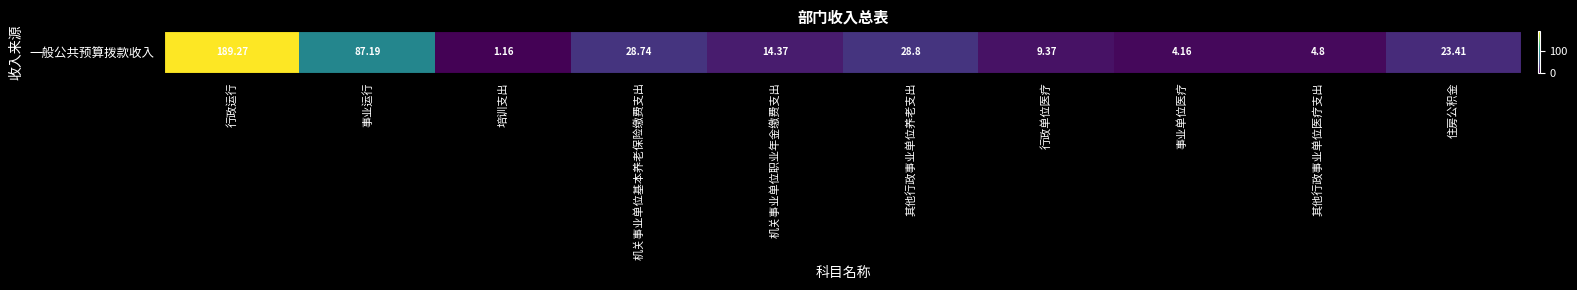

True or false: the data shows 28.7 at 机关事业单位基本养老保险缴费支出.

True